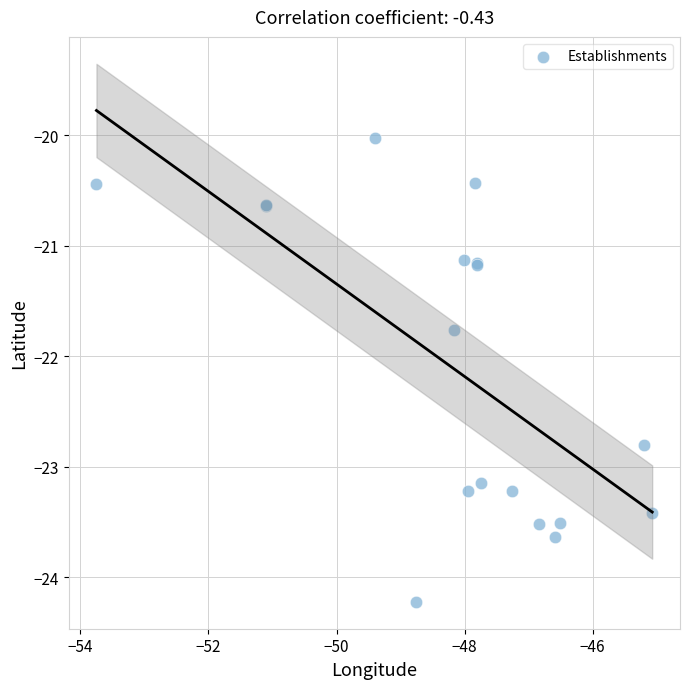

What Y value in the scatter plot is closest to -22?

-21.8